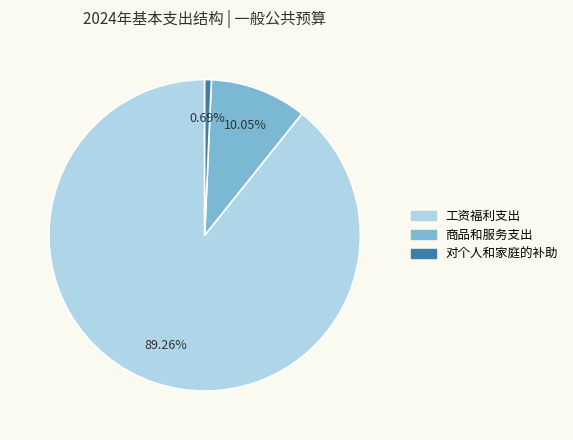

To the nearest percent, what is the difference between the 工资福利支出 and 商品和服务支出 slice percentages?

79%